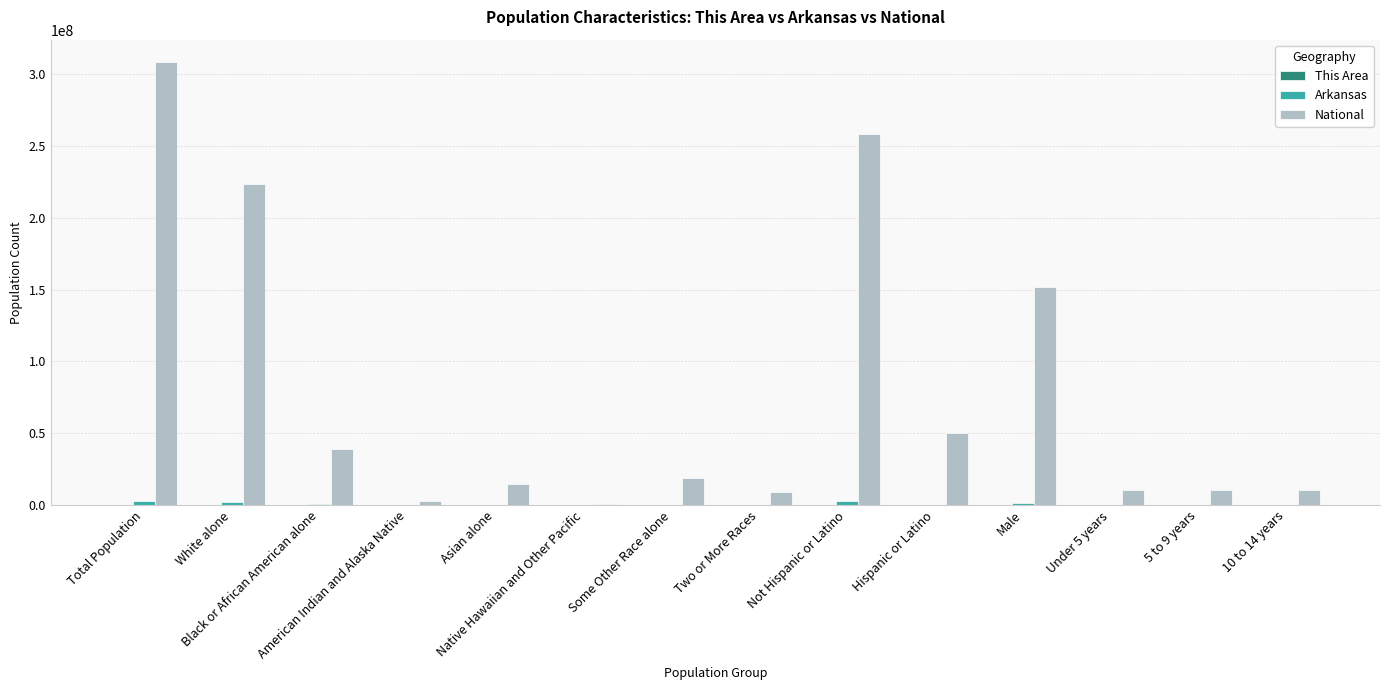

What is the greatest value displayed?

308745538